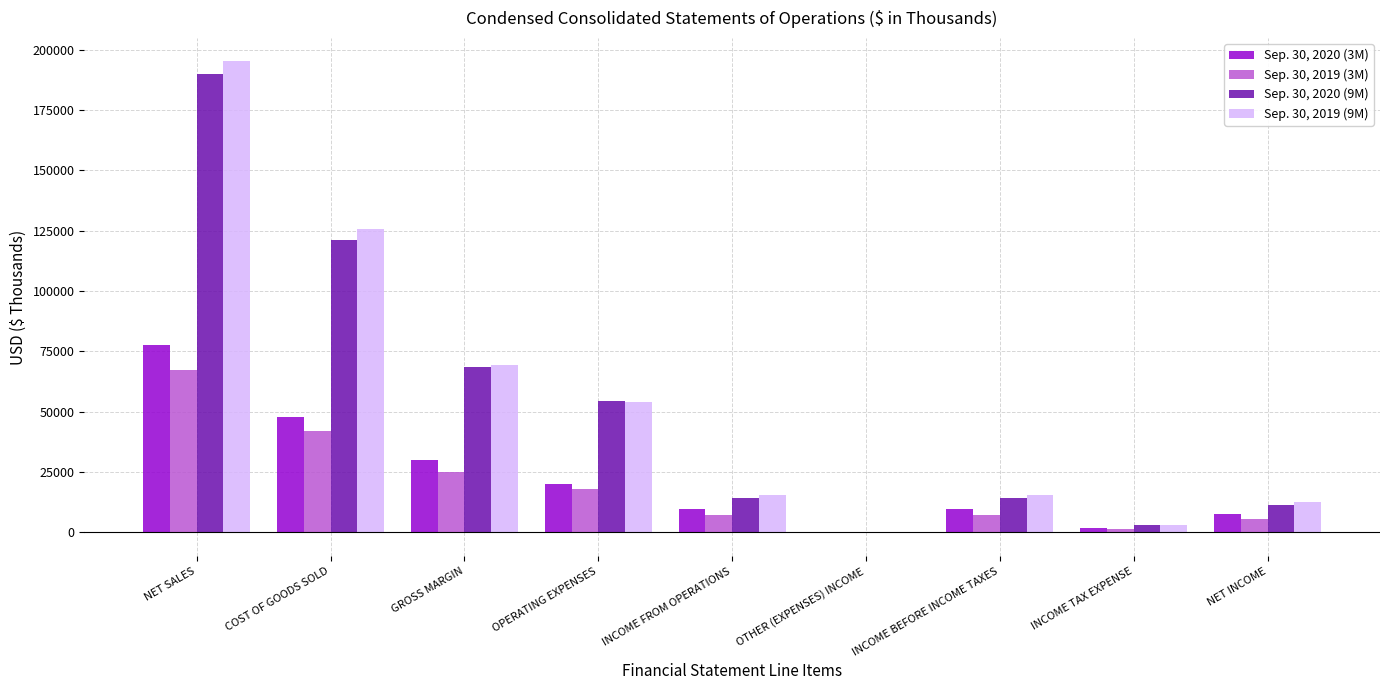

What value does the Sep. 30, 2019 (3M) series have at NET INCOME?

5616